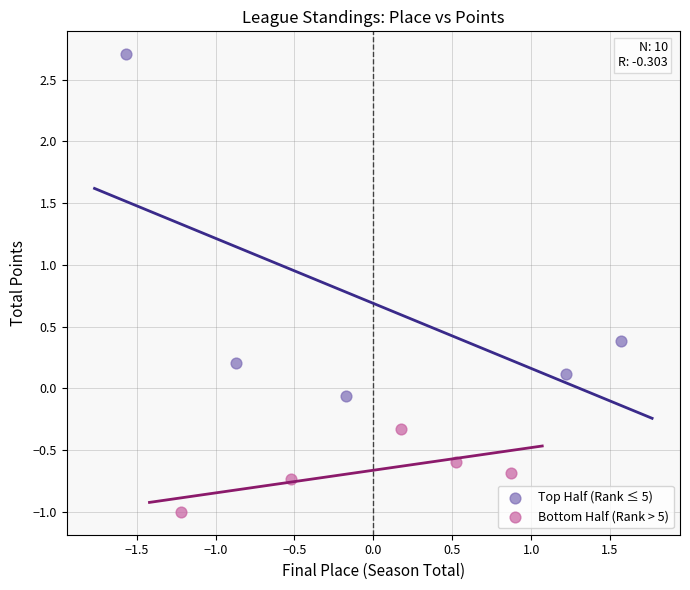

Which series has the widest spread of Y values?

Top Half (Rank ≤ 5)